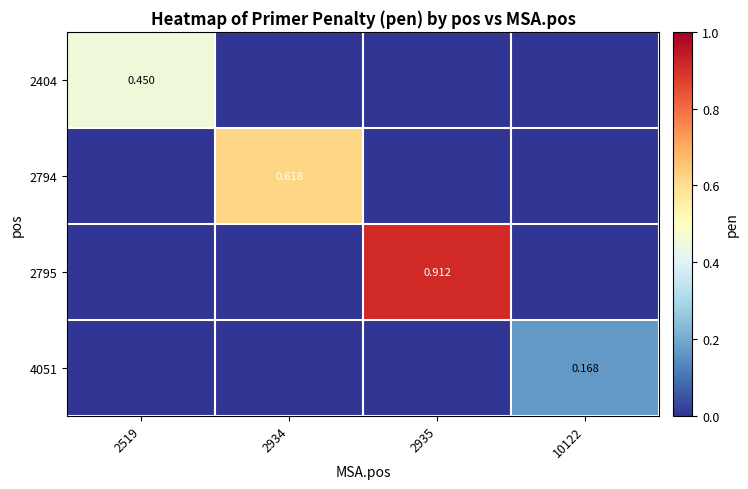

At which label is 2404 closest to 0?

2934